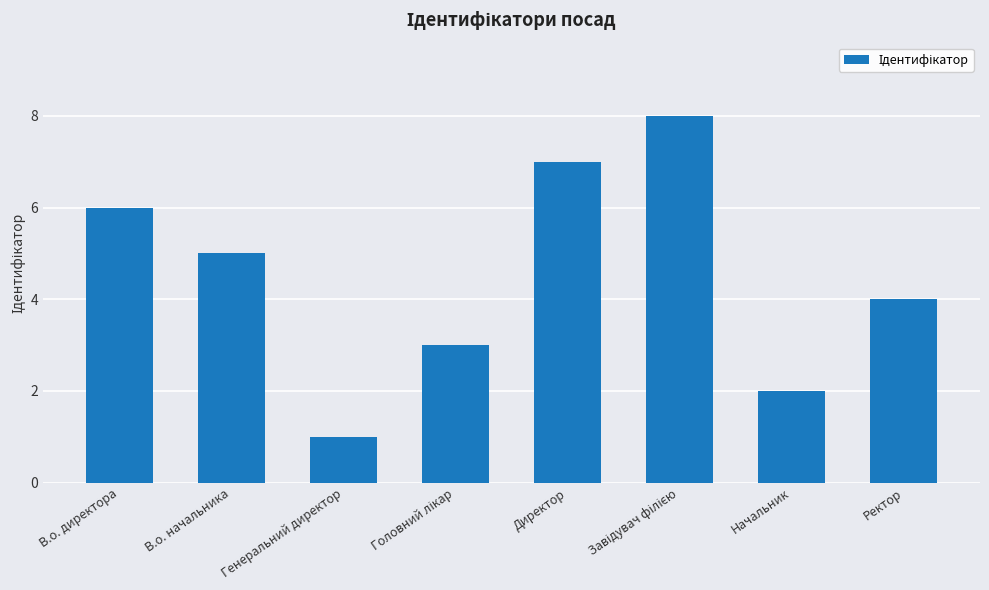

Count the number of data series in this chart.

1